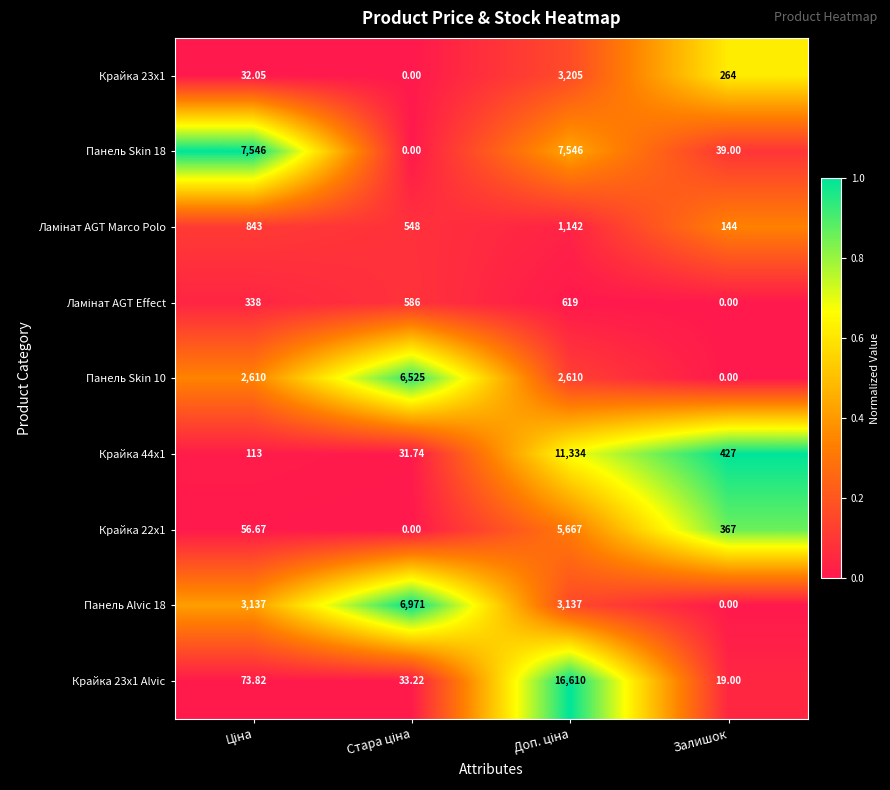

Where is Крайка 44x1 nearest to the value 5682?

Залишок